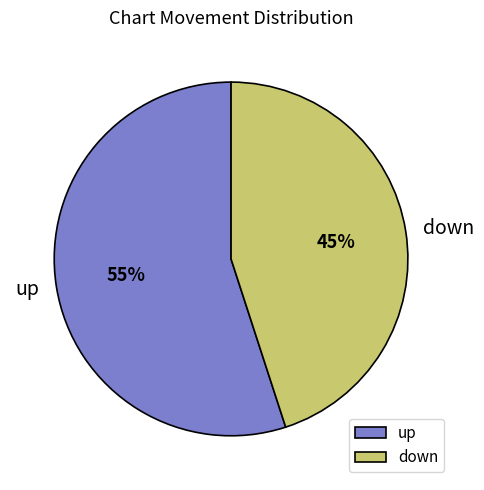

What is the majority slice?

up